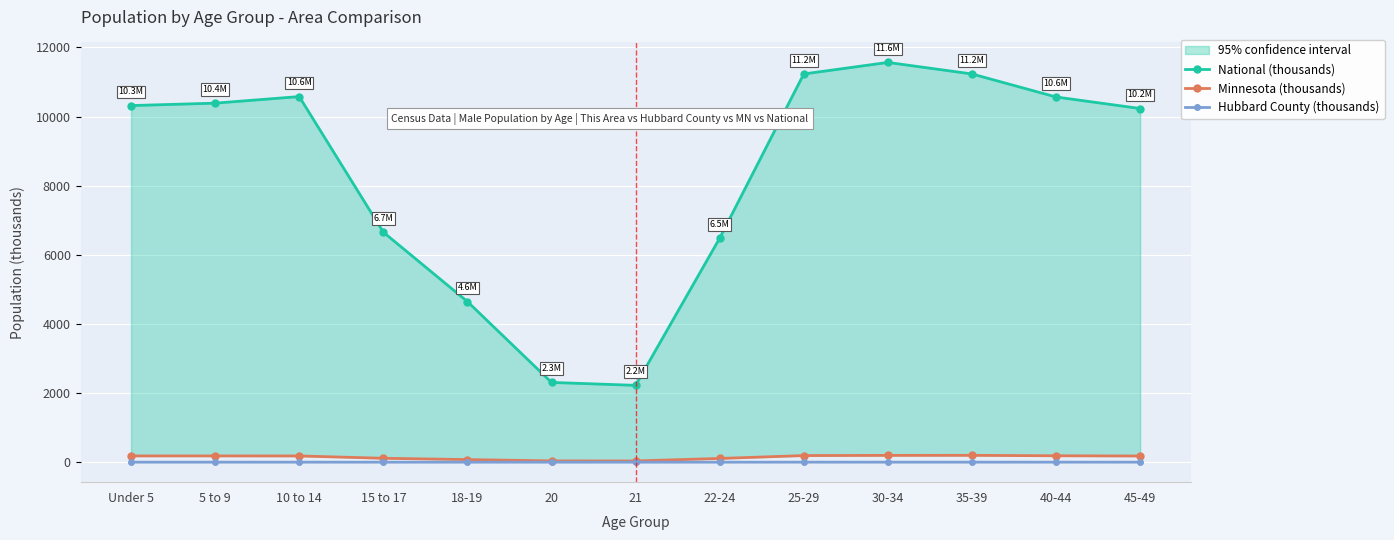

Which series has the largest total across all categories?

National (thousands)